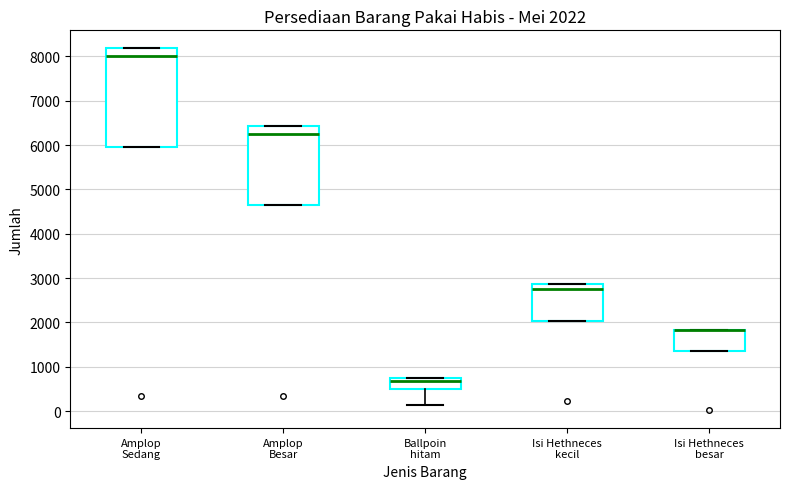

Which box is the tallest, from its lower edge to its upper edge?

Amplop Sedang